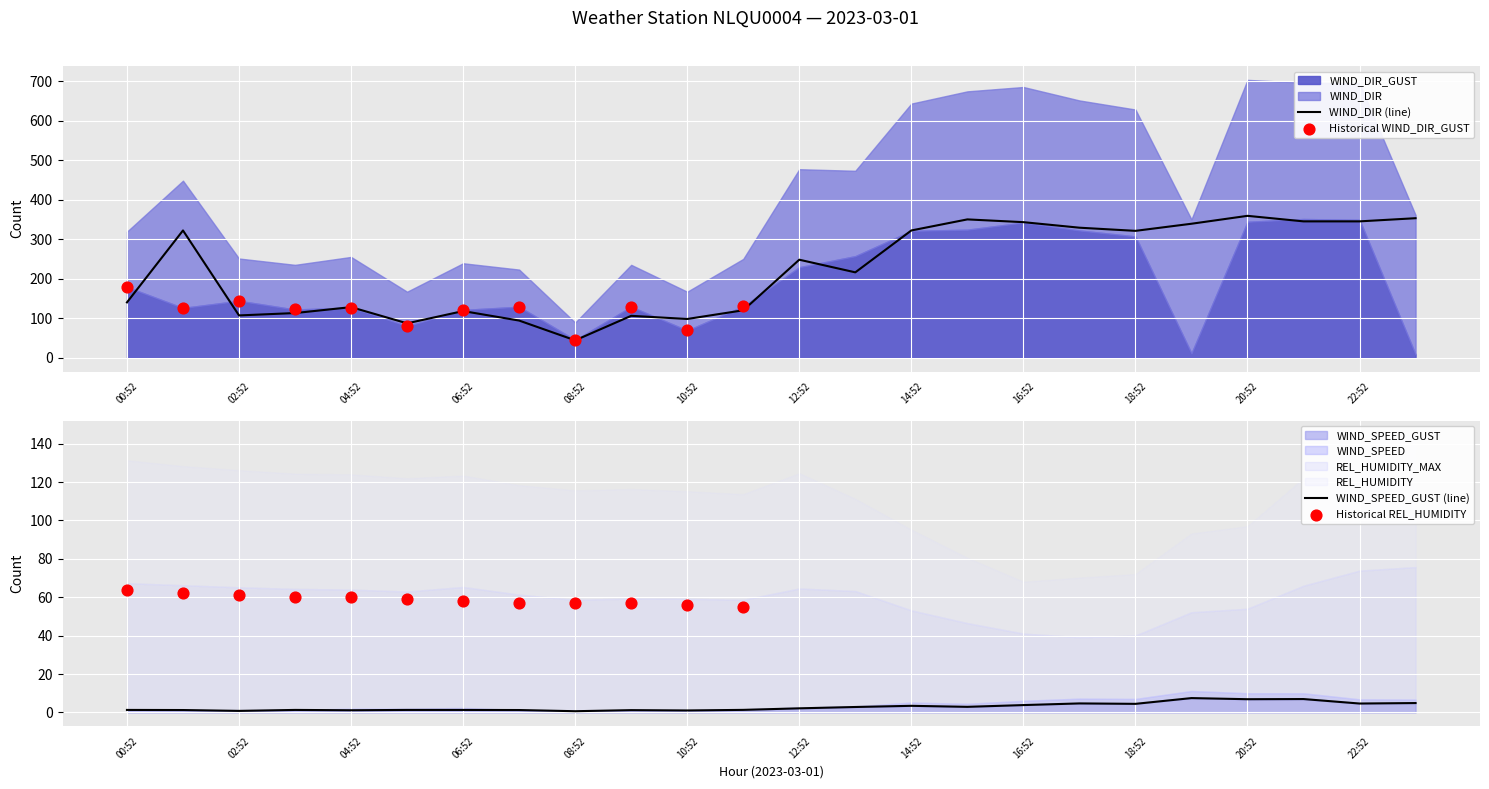

Which series has the largest total across all categories?

WIND_DIR